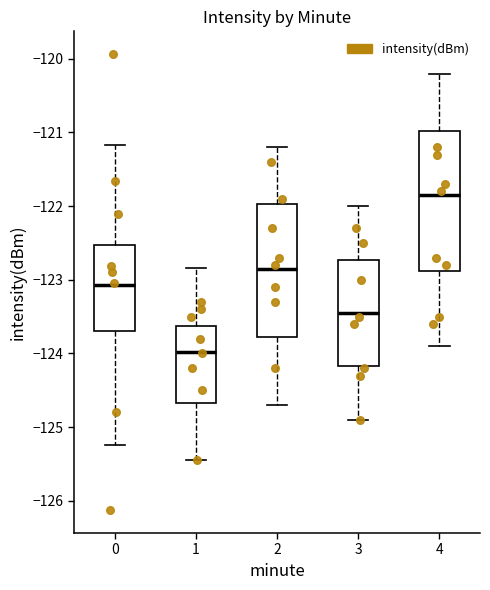

Reading left to right, transcribe this box plot: for each box, give where its median line is, the range the box spans, and where its two whiskers end, as read against the y-axis. The values are not printed on the chart, so give them approximately, as read against the axis.

0: median -123.1, box -123.7 to -122.5, whiskers -125.3 to -121.2
1: median -124.0, box -124.7 to -123.6, whiskers -125.4 to -122.8
2: median -122.8, box -123.8 to -122.0, whiskers -124.7 to -121.2
3: median -123.4, box -124.2 to -122.7, whiskers -124.9 to -122.0
4: median -121.8, box -122.9 to -121.0, whiskers -123.9 to -120.2